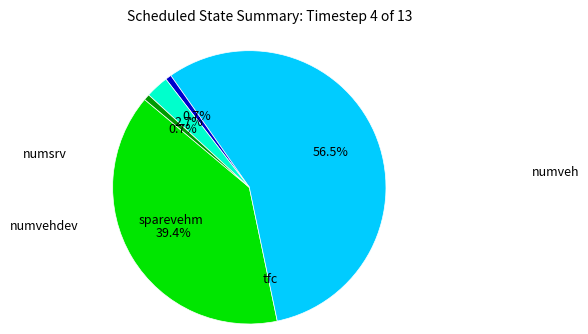

What portion of the pie excludes numveh?

97.3%